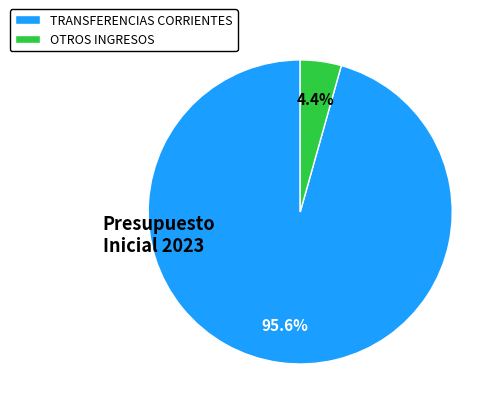

Which category has the smallest portion of the pie?

OTROS INGRESOS